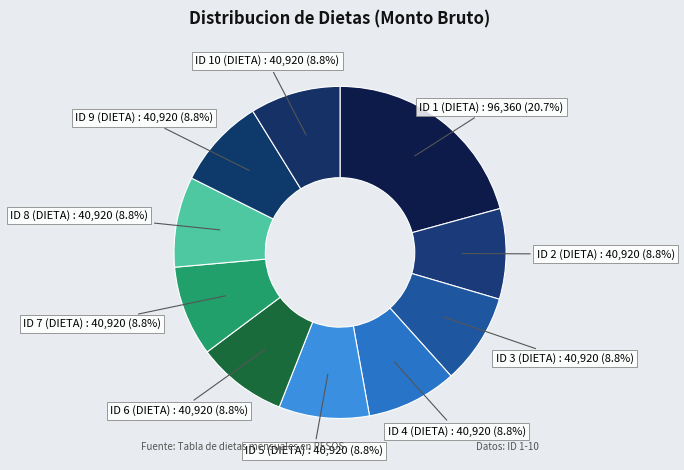

Approximately how many times larger is the value at ID 5 (DIETA) : 40,920 (8.8%) compared to ID 2 (DIETA) : 40,920 (8.8%)?

1.0